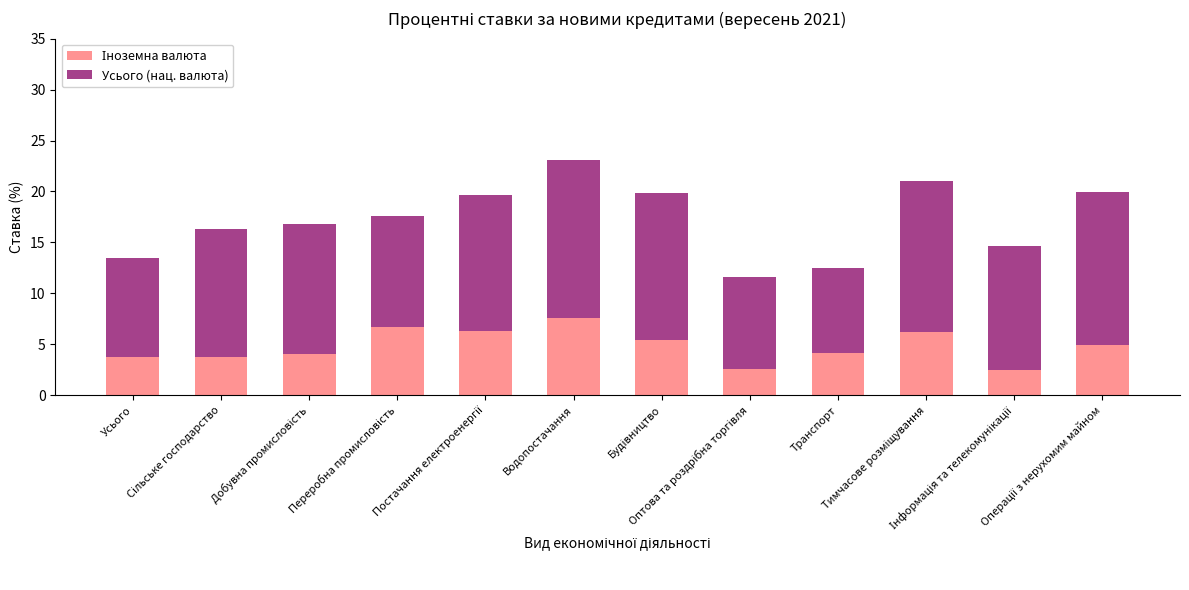

How many data points does each series have?

12